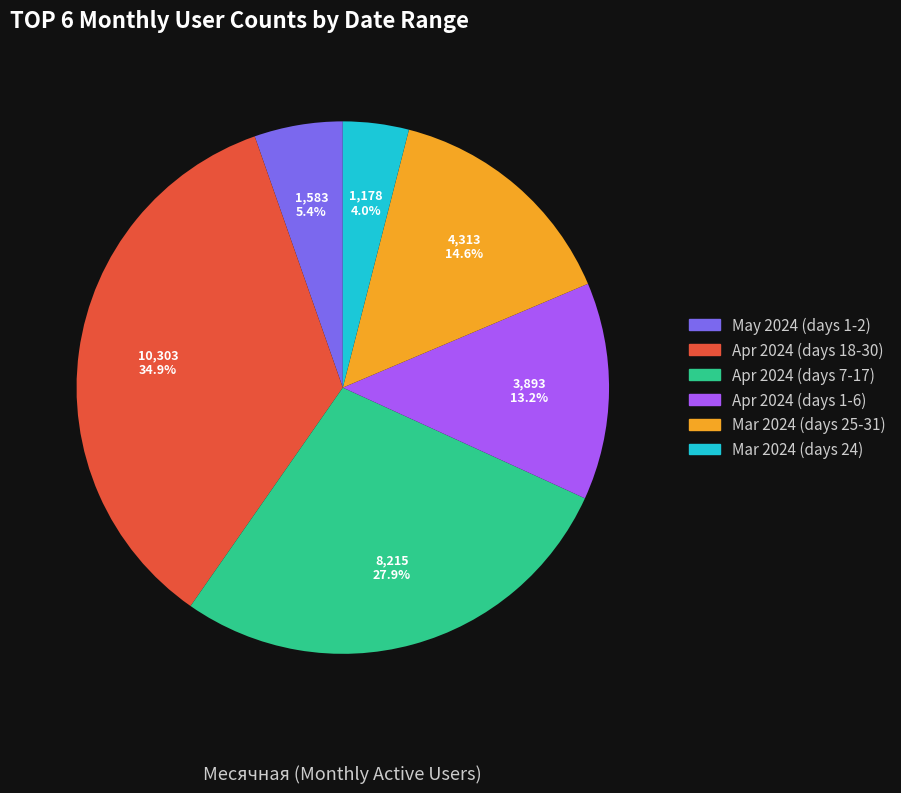

Rank the categories by value from lowest to highest.

Mar 2024 (days 24), May 2024 (days 1-2), Apr 2024 (days 1-6), Mar 2024 (days 25-31), Apr 2024 (days 7-17), Apr 2024 (days 18-30)